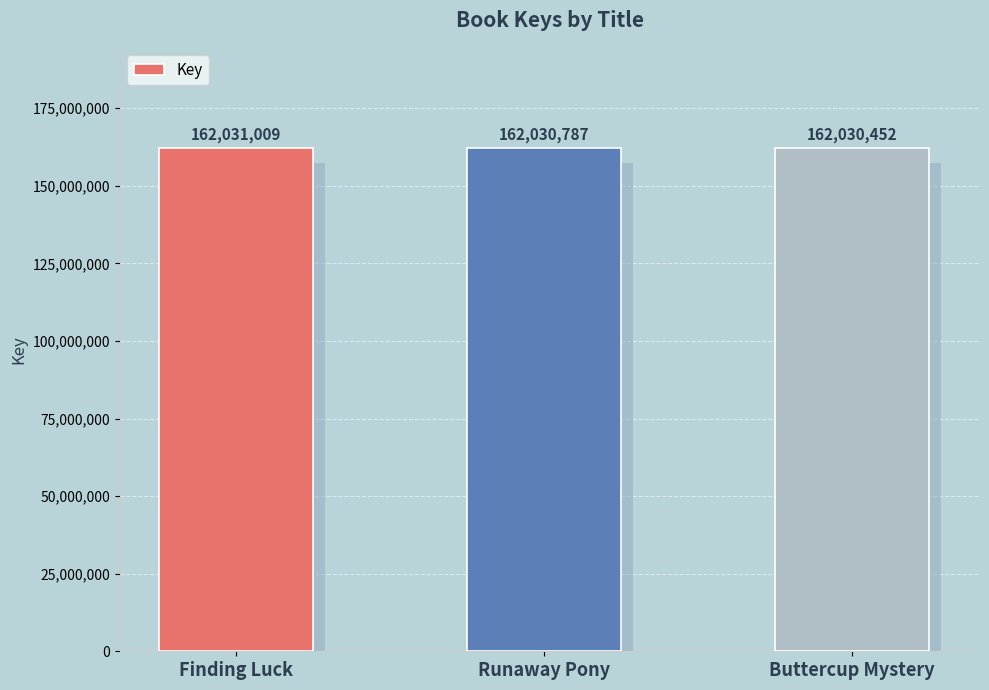

The value at Finding Luck is 85334989. True or false?

False